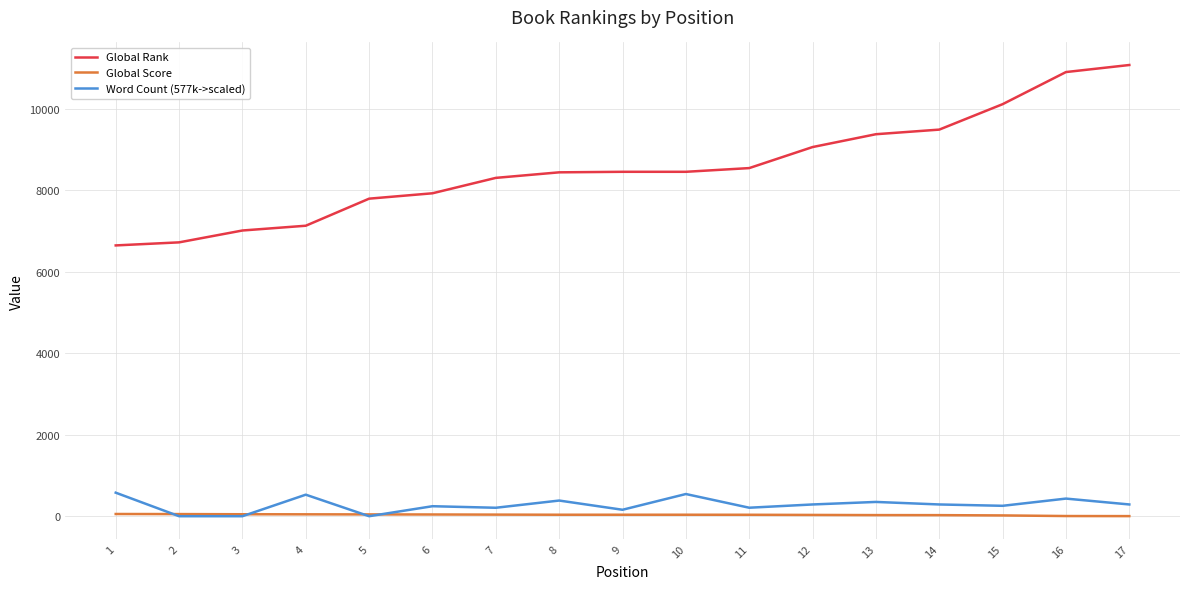

Is the value of Global Rank at 15 greater than the value of Global Score at 7?

Yes